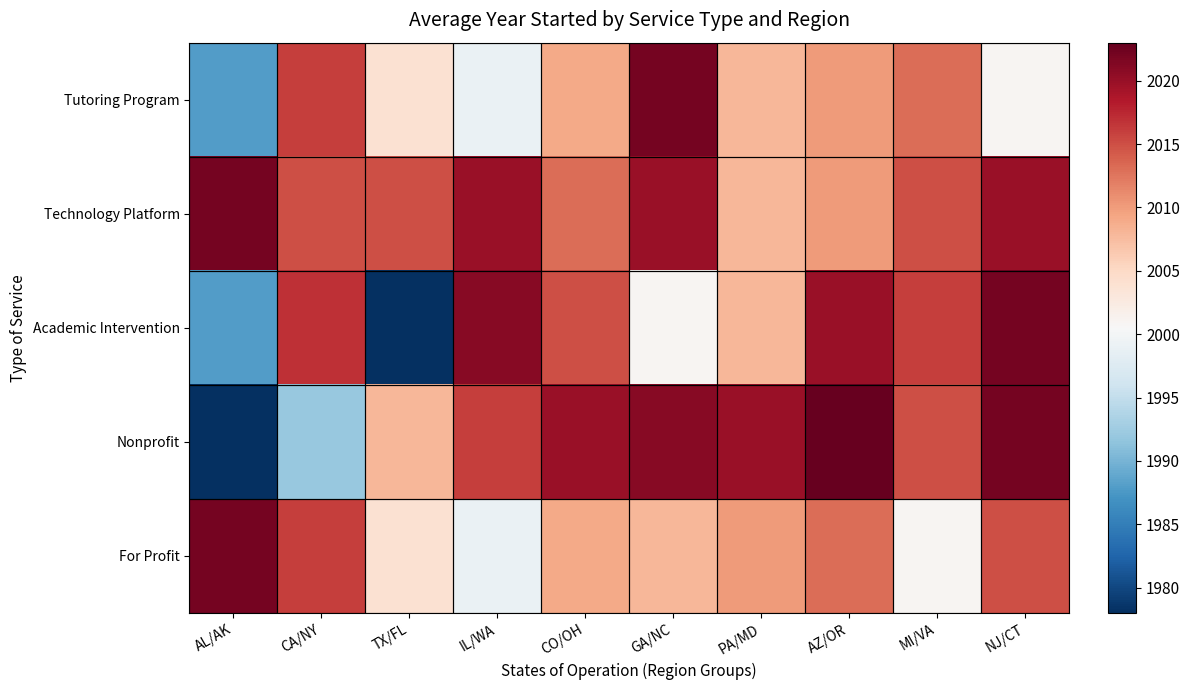

What is the difference between the maximum and minimum values in the Academic Intervention series?

44